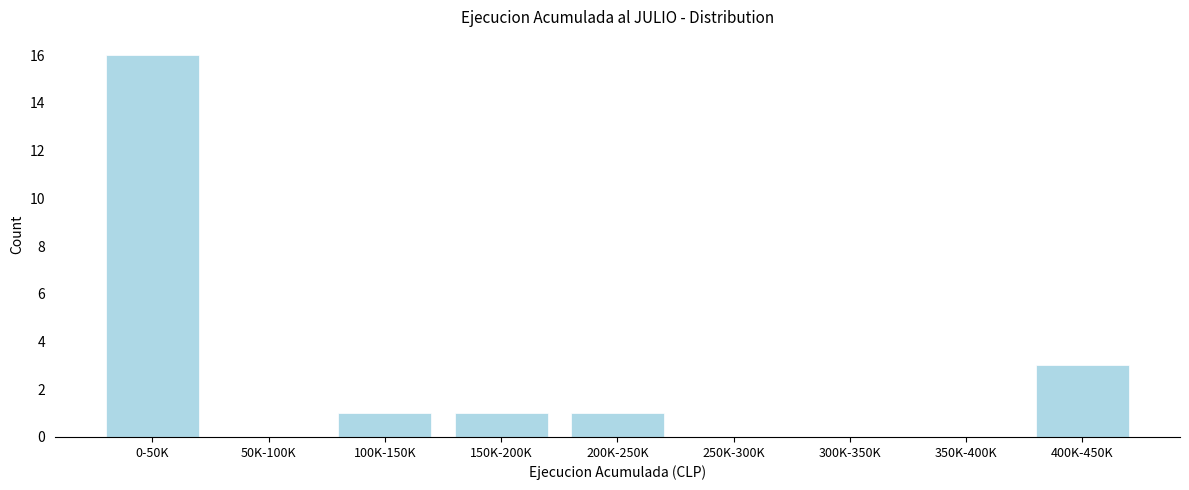

Reading right to left, extract all data points from this chart.

400K-450K=3	350K-400K=0	300K-350K=0	250K-300K=0	200K-250K=1	150K-200K=1	100K-150K=1	50K-100K=0	0-50K=16